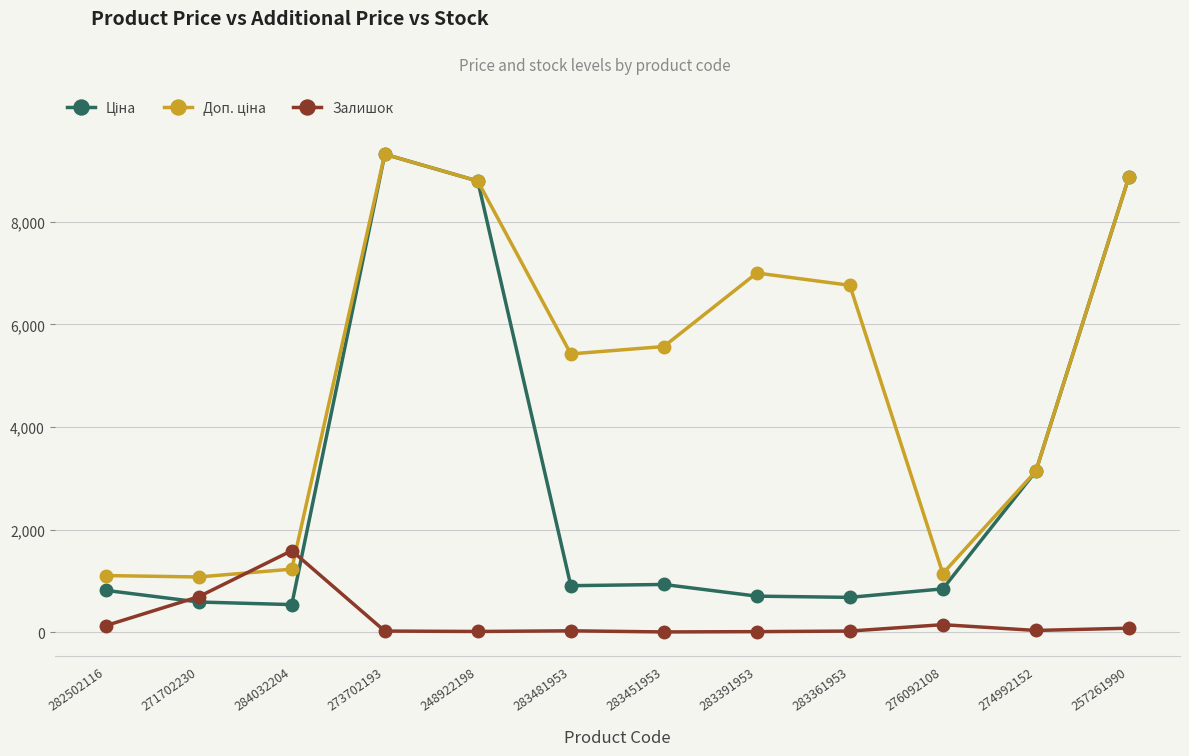

What is the total value across all series at 284032204?

3350.6